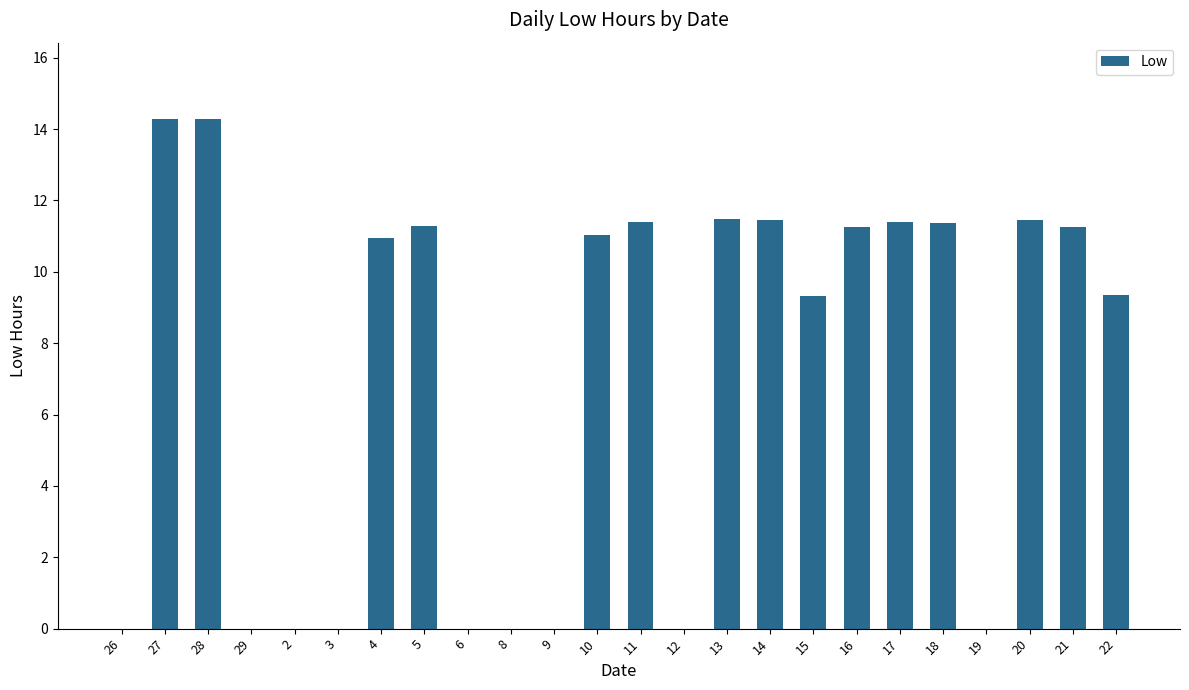

What is the difference between the values at 17 and 9?

11.4